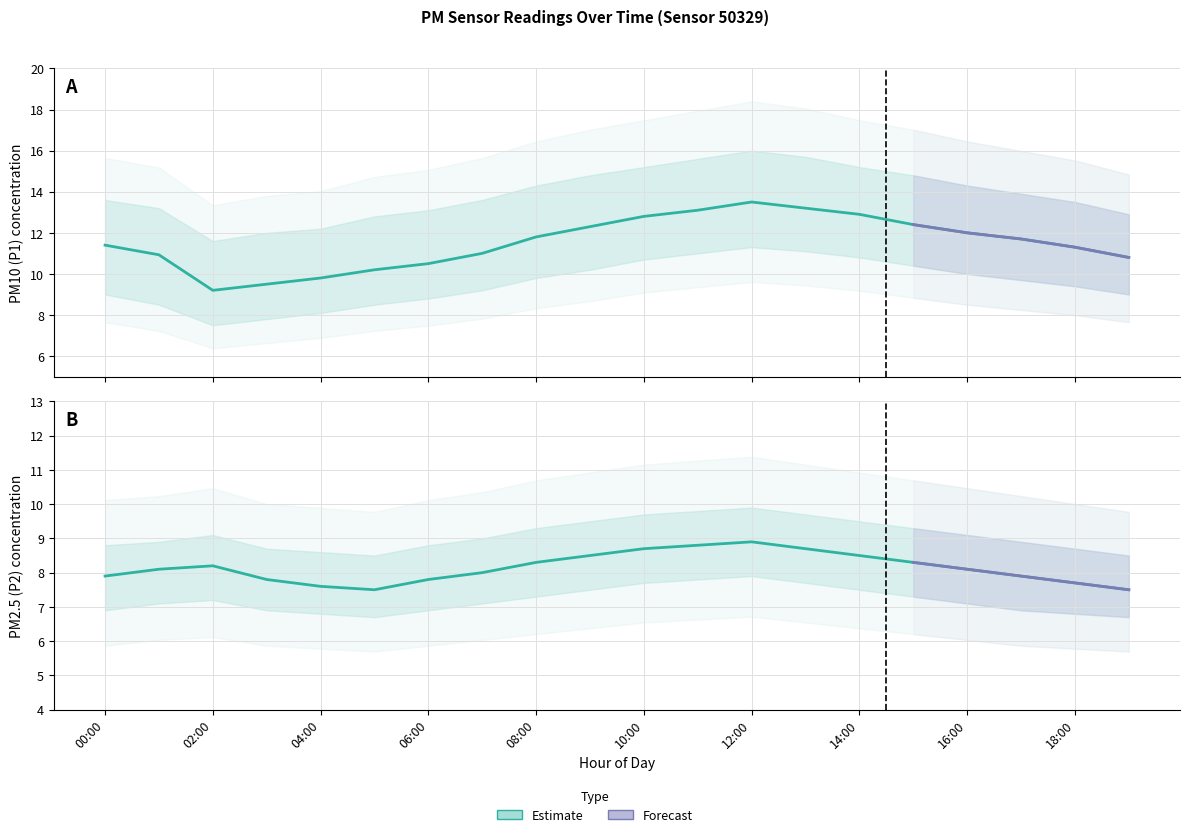

What is the label of the 20th point from the right?

00:00